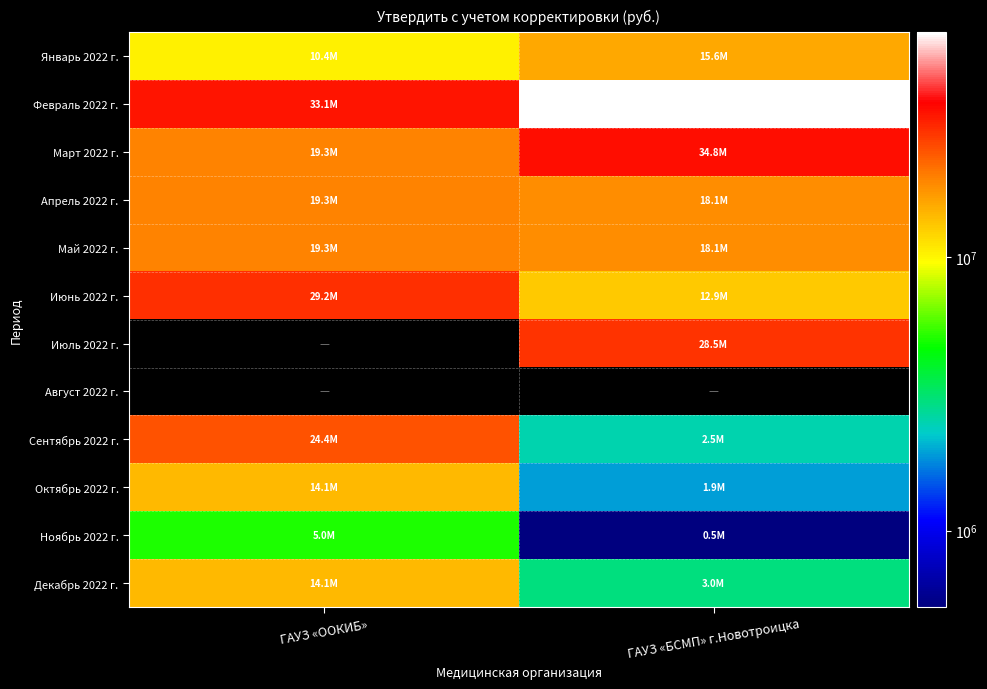

The value of Июль 2022 г. at ГАУЗ «БСМП» г.Новотроицка is 14765078.9. True or false?

False